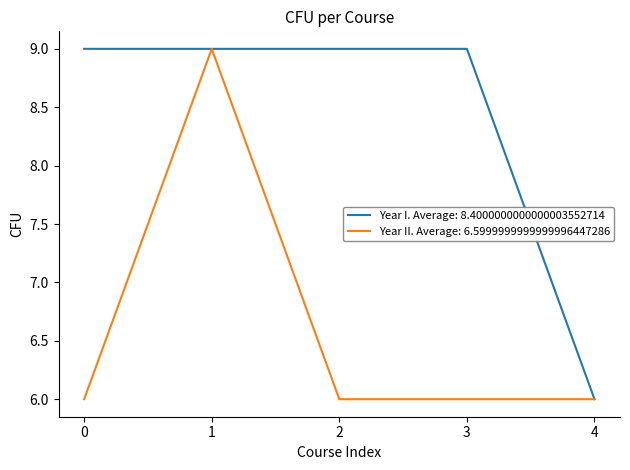

What is the maximum value for Year I. Average: 8.4000000000000003552714?

9